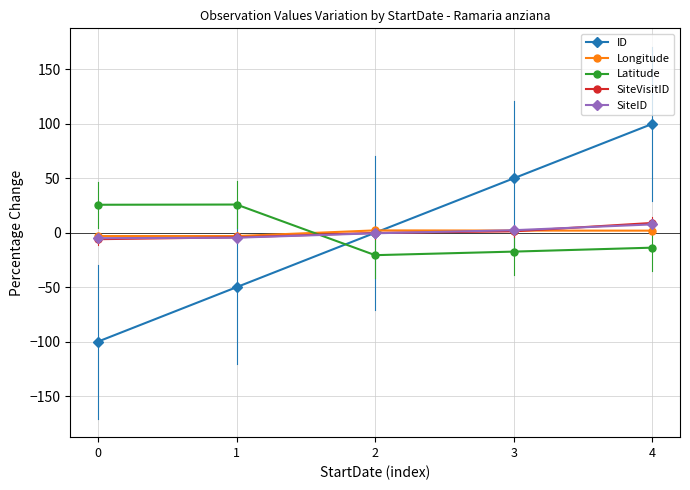

Where do Latitude and ID first cross each other?

1 and 2